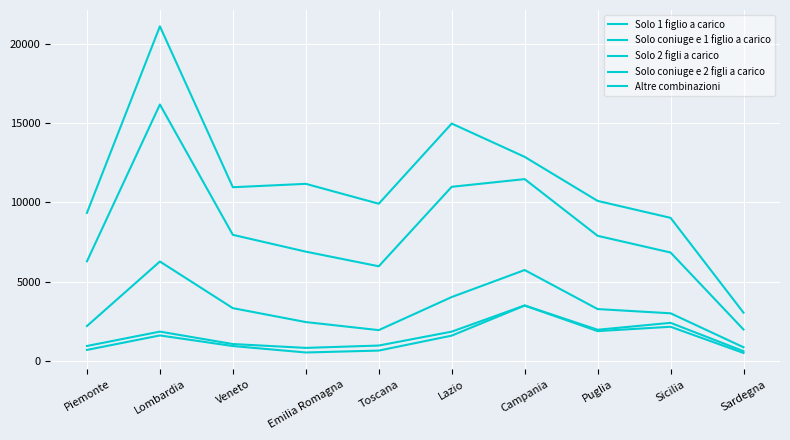

Does the chart have visible grid lines?

Yes